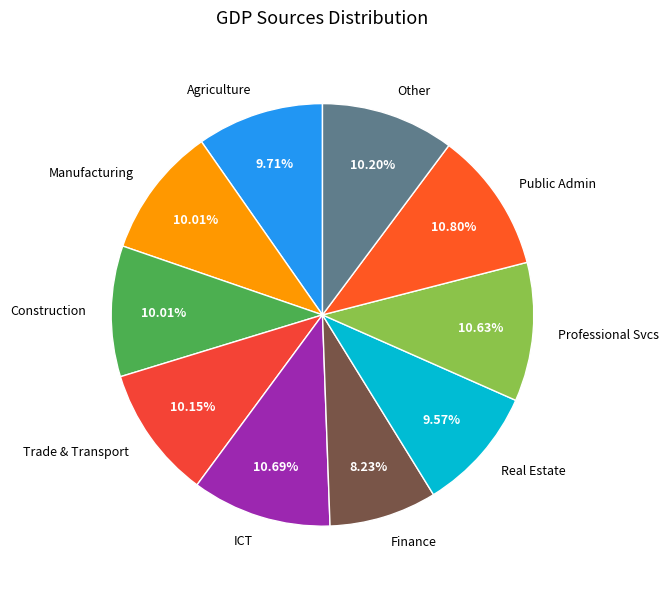

What is the ratio of the value at Finance to the value at Other?

0.8